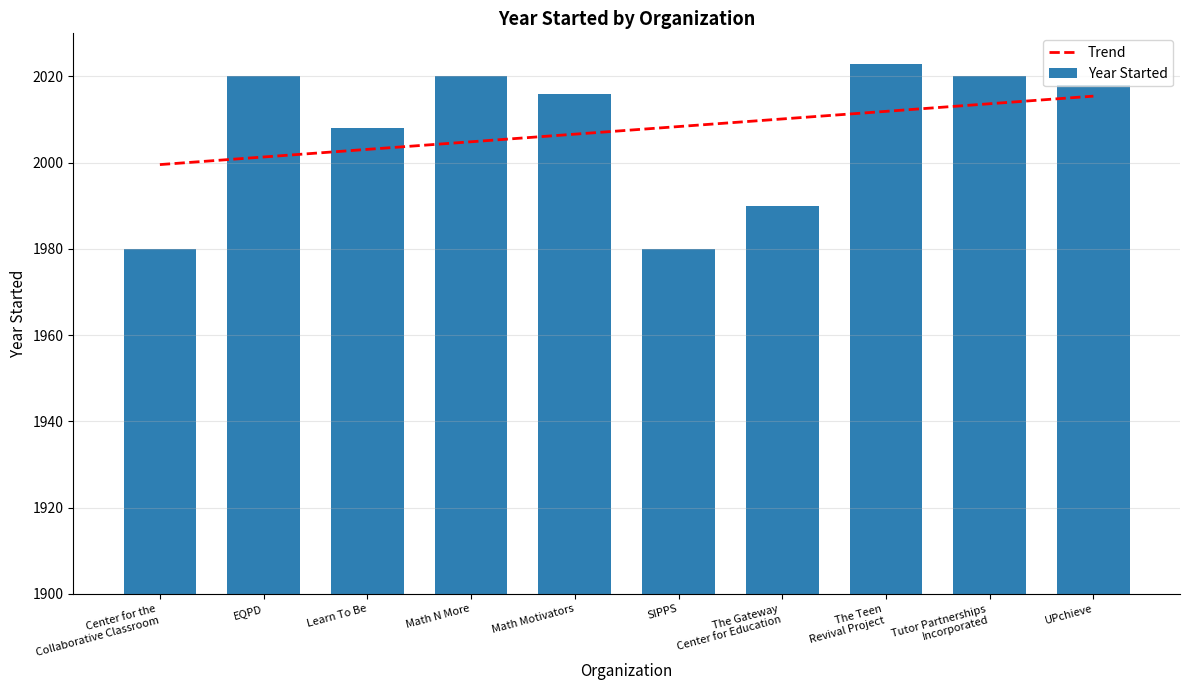

What is the value of the 7th bar from the left?

1990